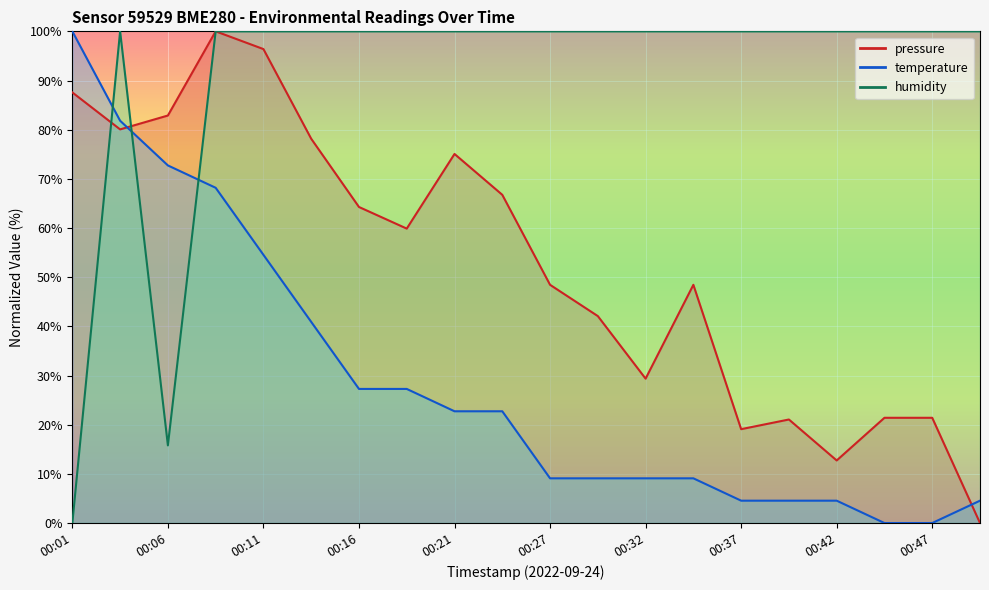

What is the sum of all humidity values?

1815.8